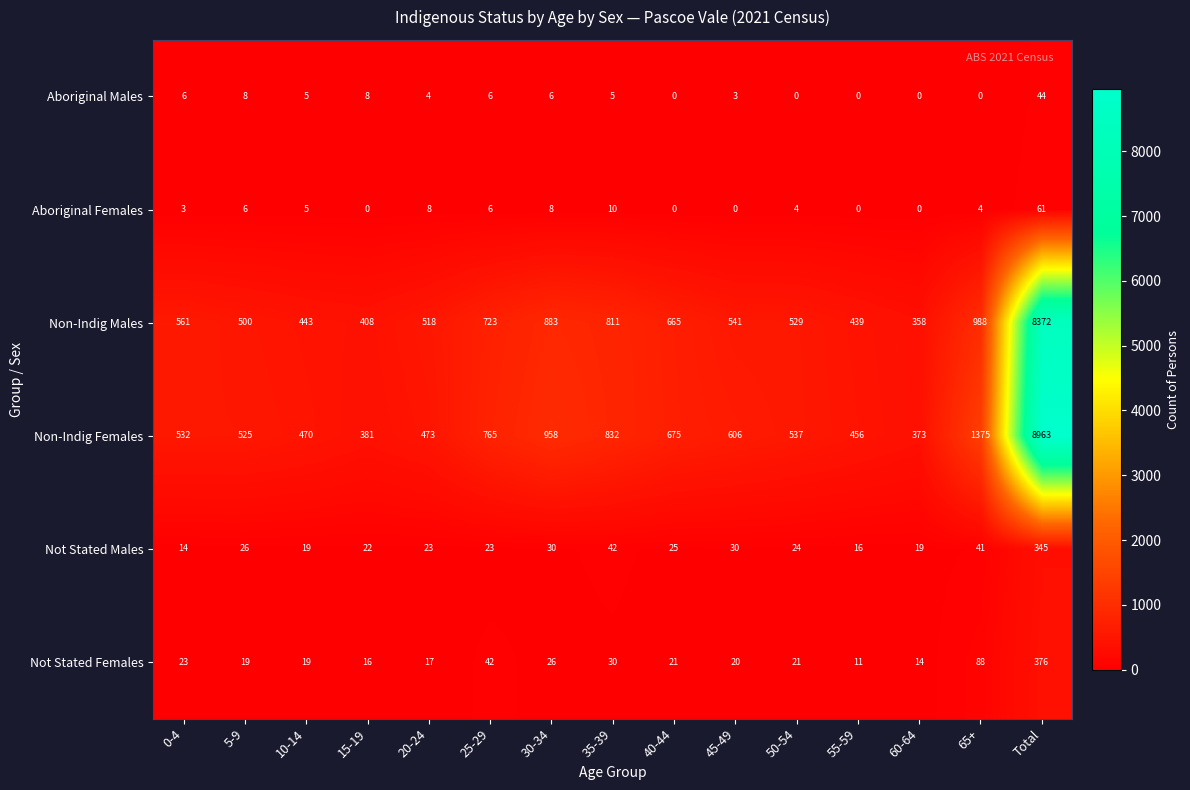

True or false: Not Stated Males has a value of 53 at 65+.

False